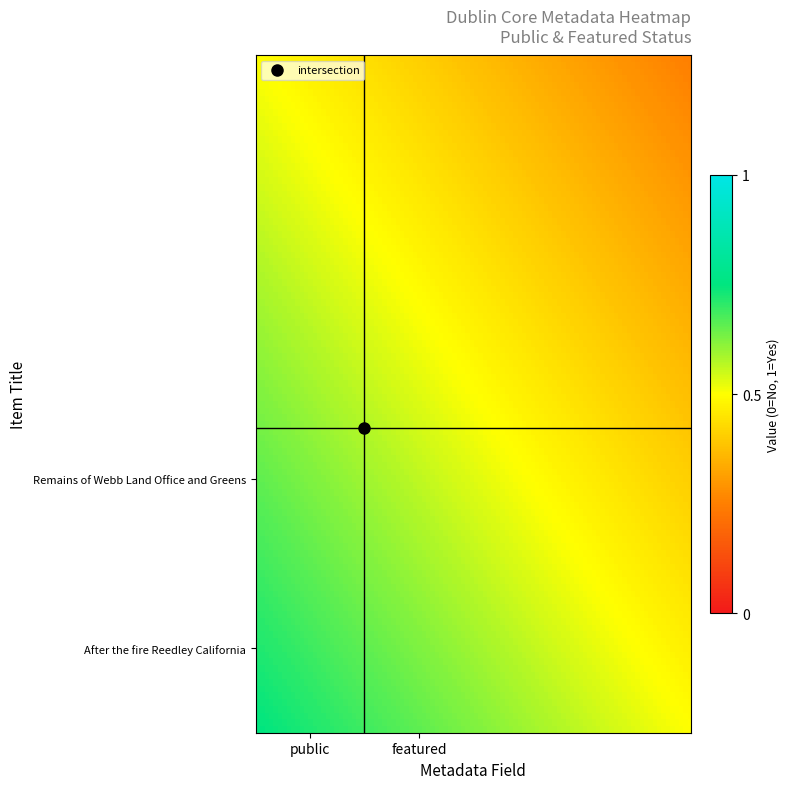

How many categories are shown in the chart?

2